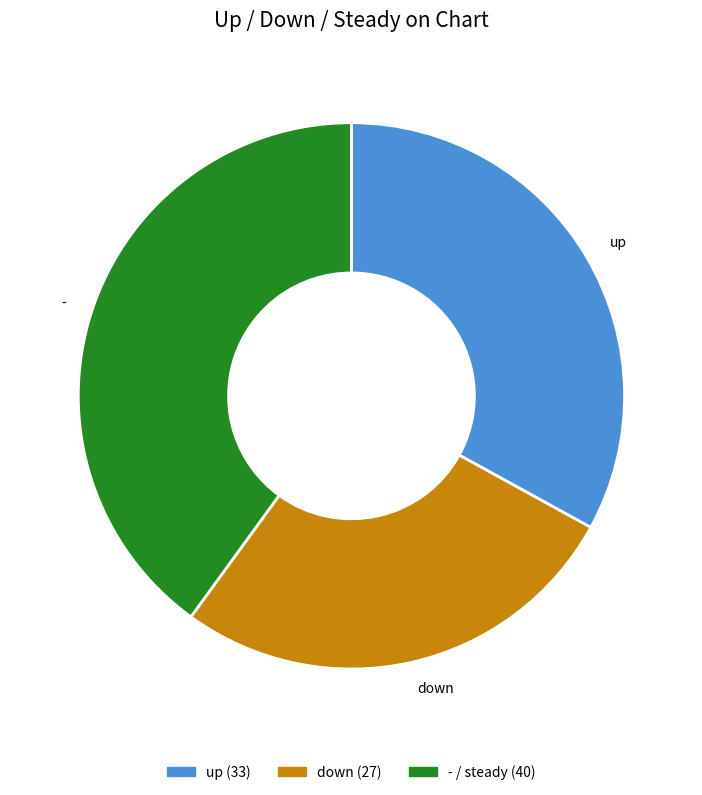

What is the ratio of the value at down to the value at up?

0.8